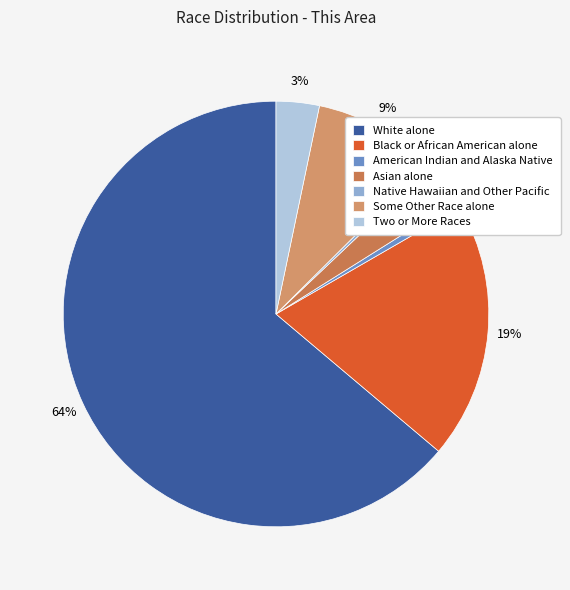

To the nearest percent, what portion does American Indian and Alaska Native represent?

1%